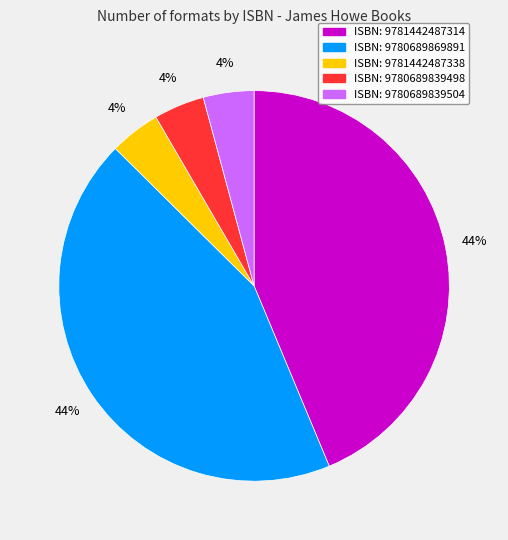

Is there a majority slice in this chart?

No